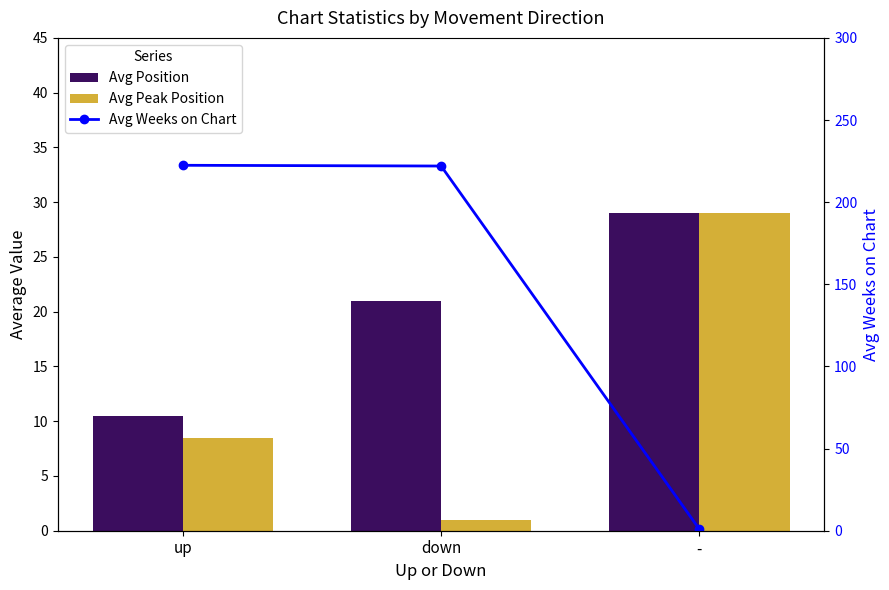

Does the chart contain any negative values?

No